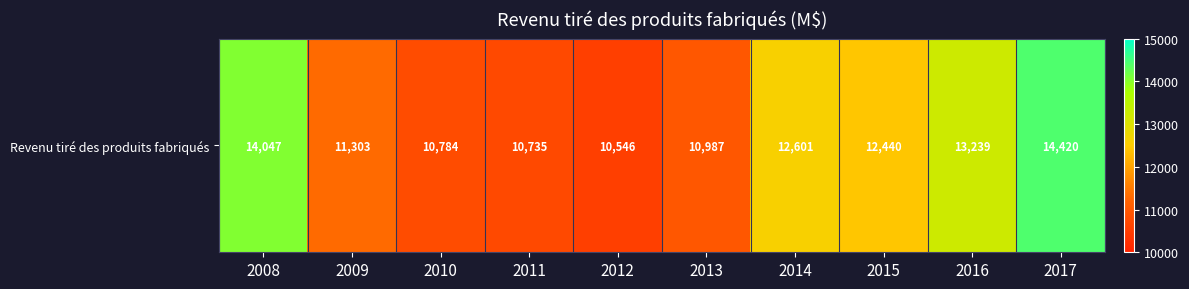

How many values are below 12439?

5